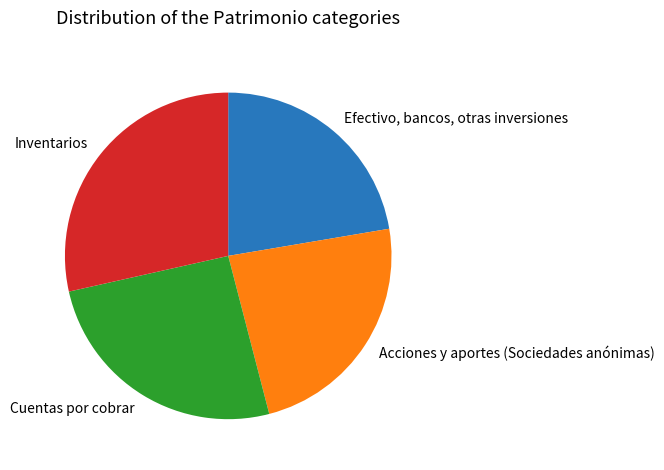

Do Cuentas por cobrar and Efectivo, bancos, otras inversiones together represent more than half of the pie?

No